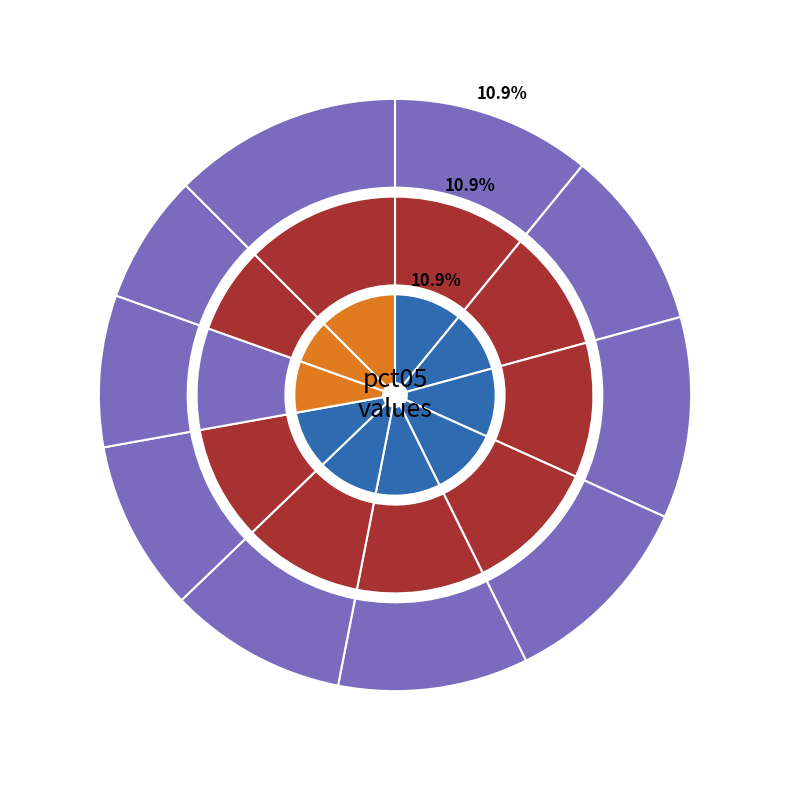

To the nearest percent, what portion does pct05 represent?

11%